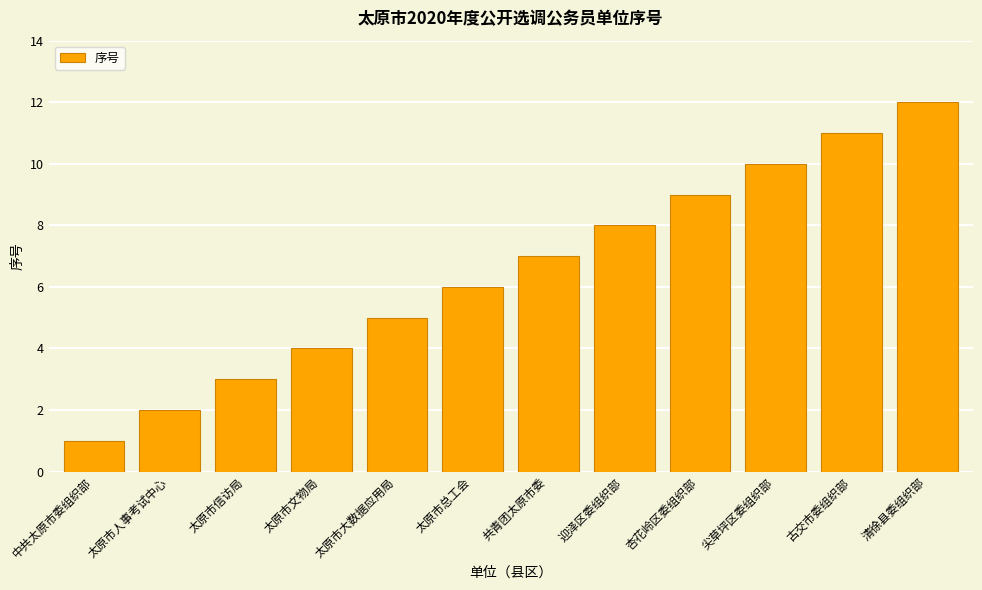

What is the sum of all values?

78